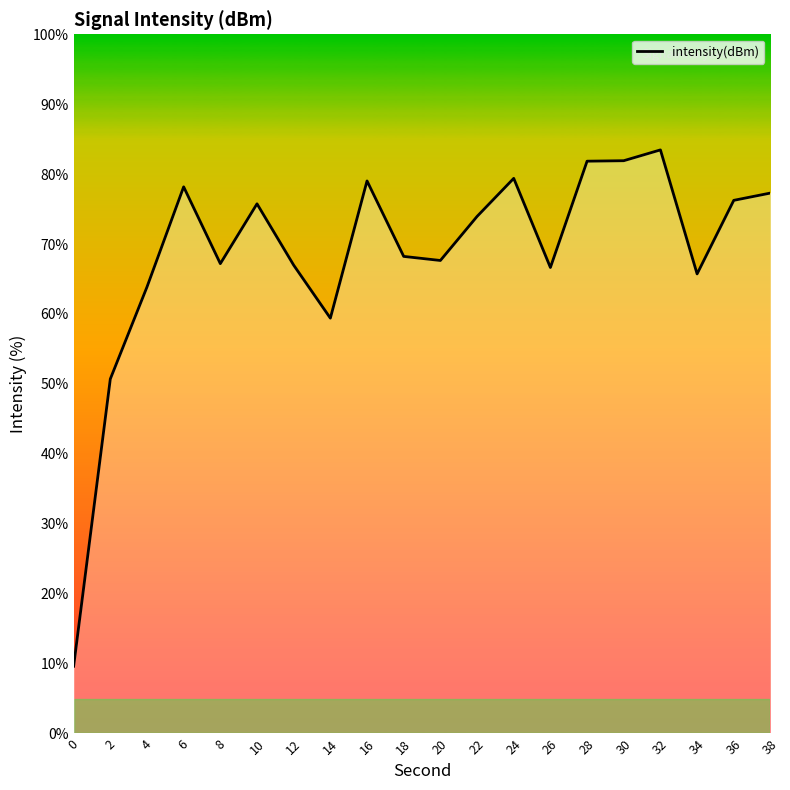

What is the change in value from 0 to 10?

+66.1